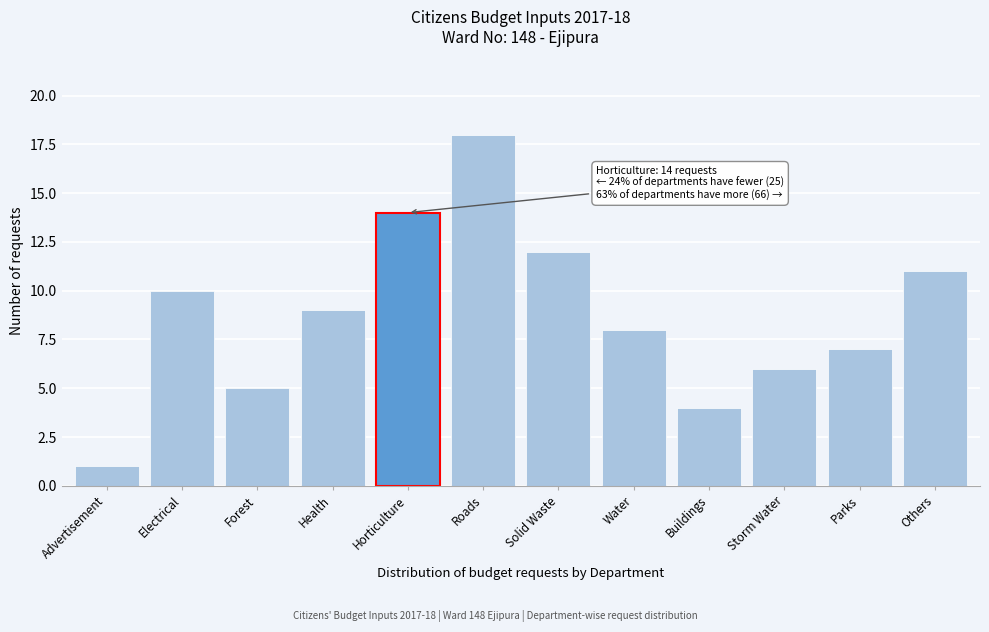

Reading right to left, transcribe all the data shown in this chart.

11	7	6	4	8	12	18	14	9	5	10	1